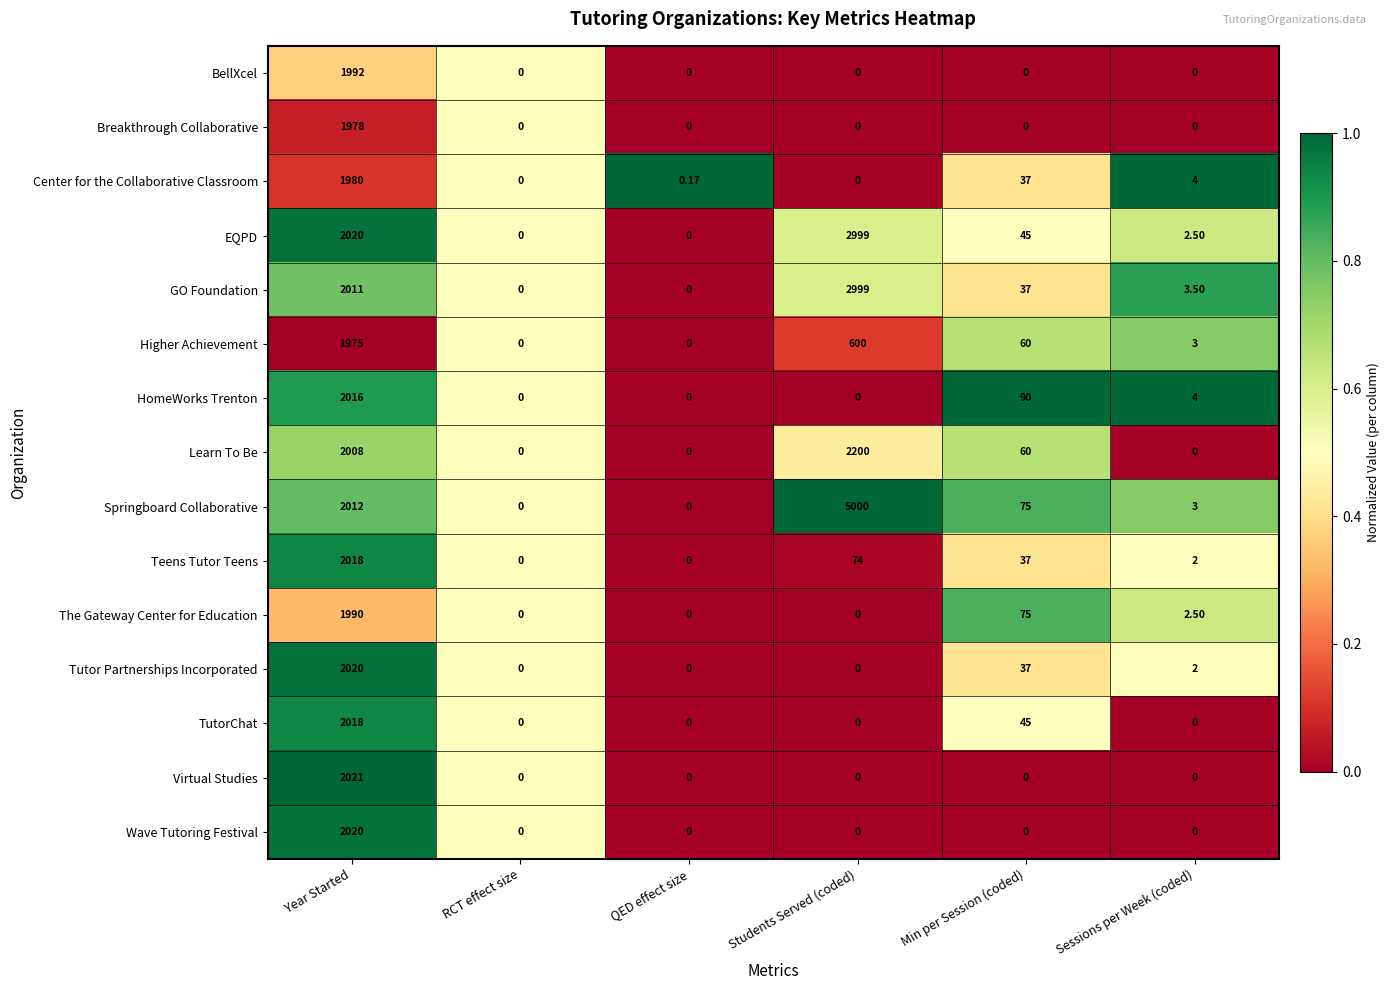

At which category is the sum across all series the highest?

Year Started